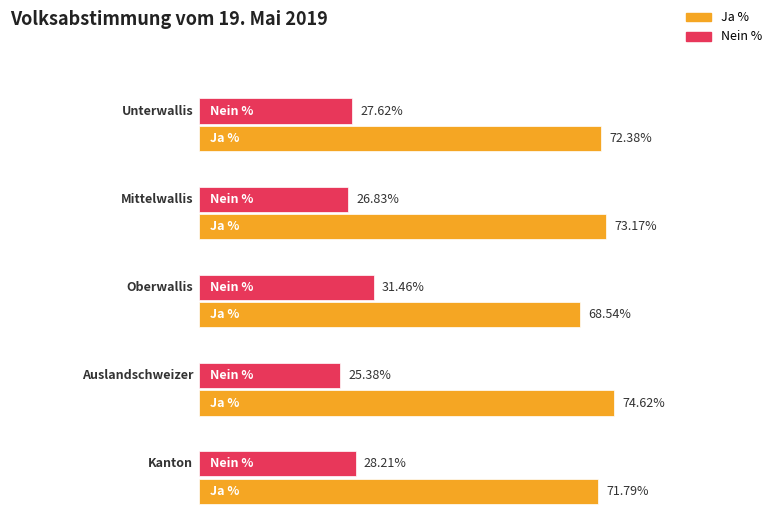

What is the sum of the Ja % values at Auslandschweizer and Mittelwallis?

147.8